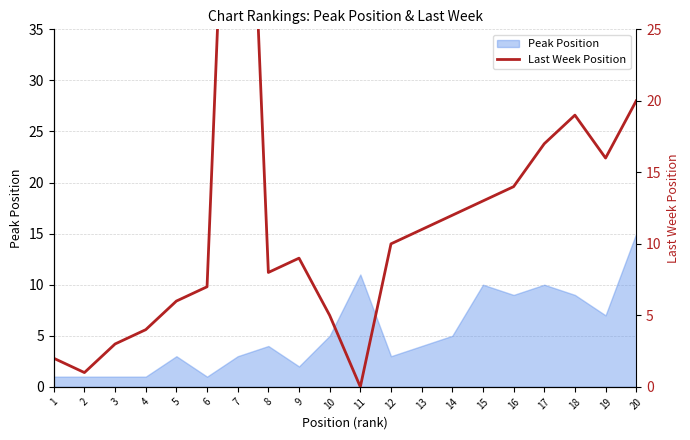

Reading right to left, transcribe all the data shown in this chart.

20	16	19	17	14	13	12	11	10	0	5	9	8	60	7	6	4	3	1	2